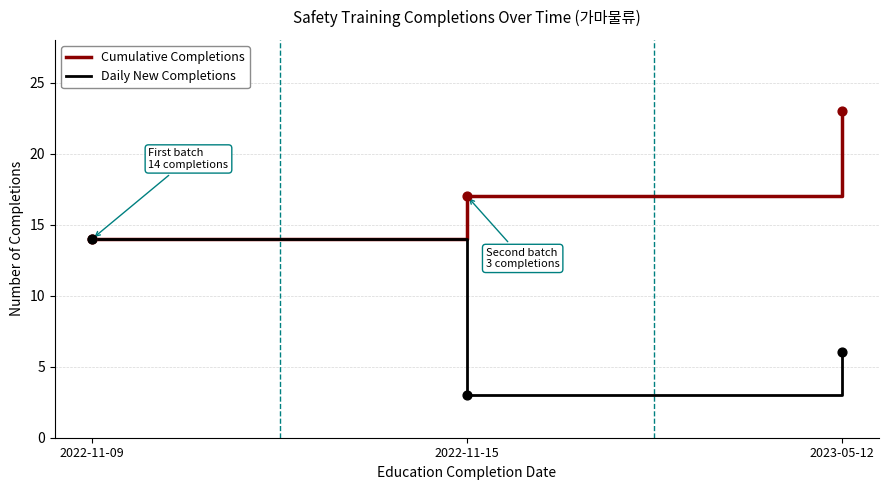

What is the difference between the highest and lowest values at 2023-05-12?

17